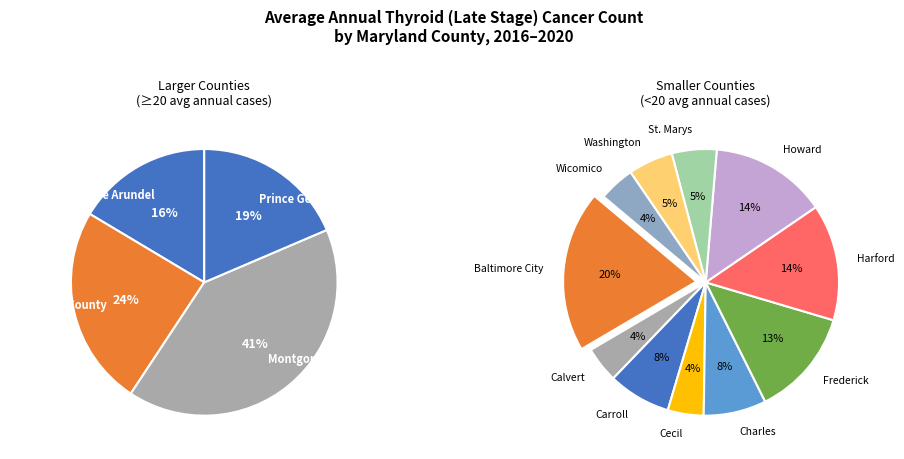

Rank the categories by value from highest to lowest.

Montgomery, Baltimore County, Prince Georges, Anne Arundel, Baltimore City, Harford, Howard, Frederick, Carroll, Charles, St. Marys, Washington, Calvert, Cecil, Wicomico